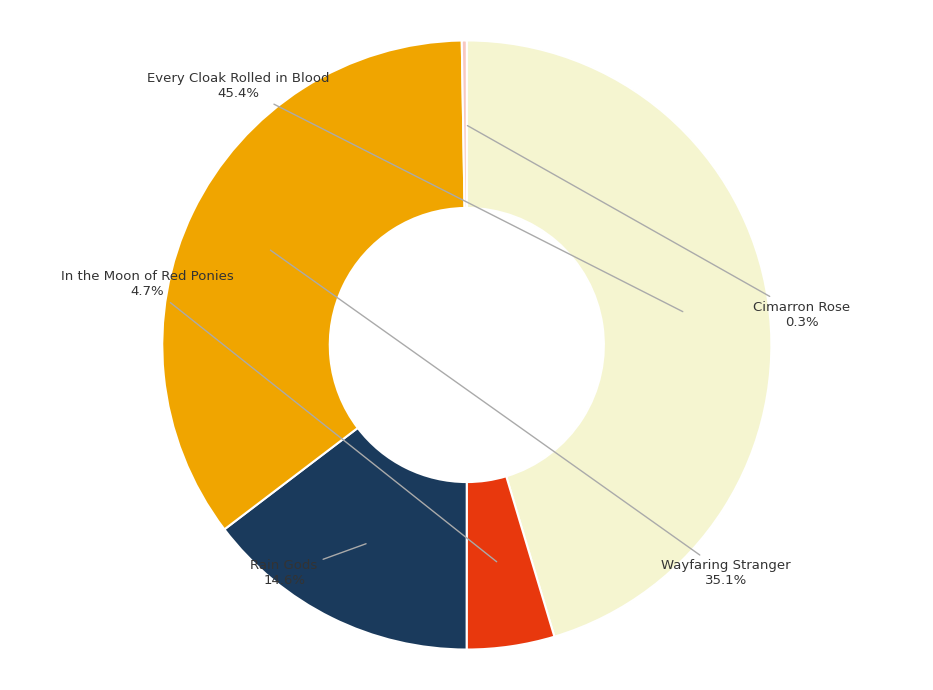

Is there a majority slice in this chart?

No